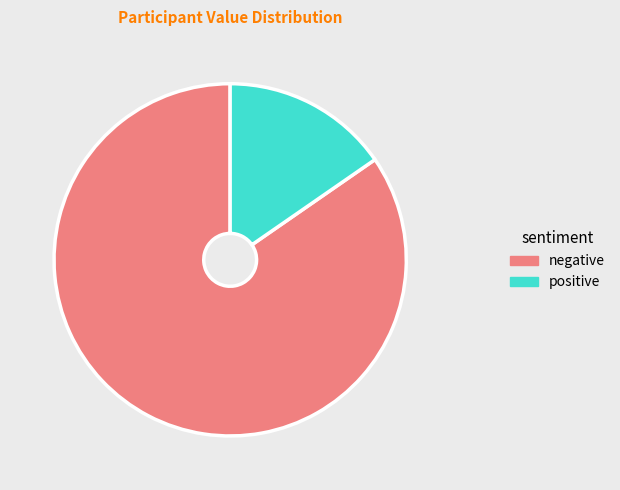

Which slice is the smallest?

positive